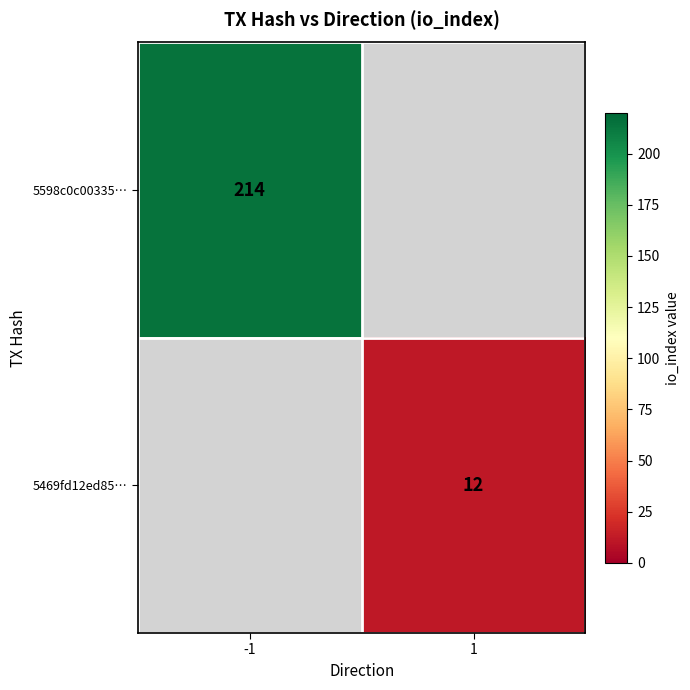

Is it true that 5598c0c00335… equals 214 at -1?

True